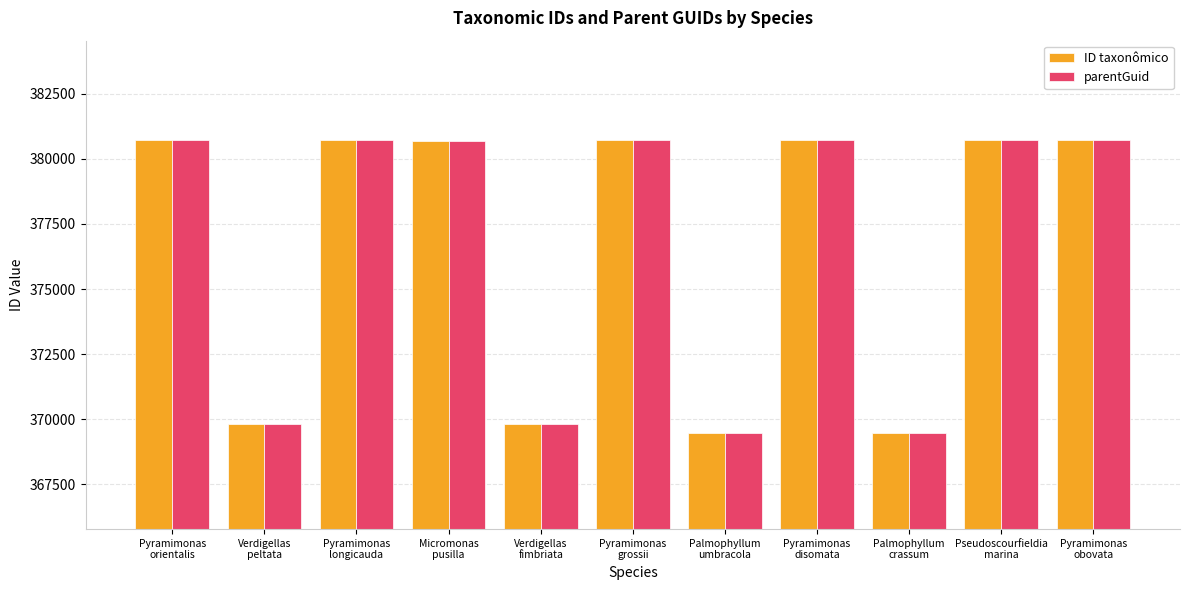

What is the label of the 4th bar from the right?

Pyramimonas
disomata